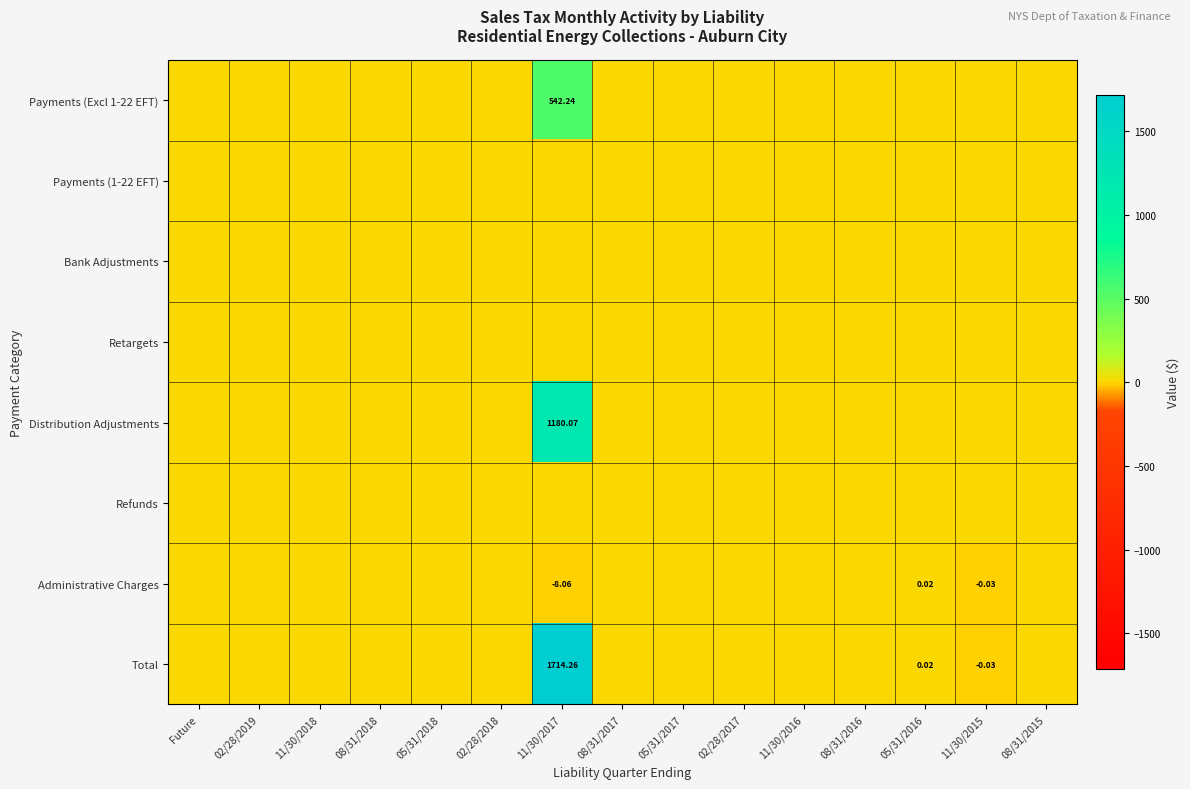

True or false: Administrative Charges has a value of 2.4 at 02/28/2019.

False